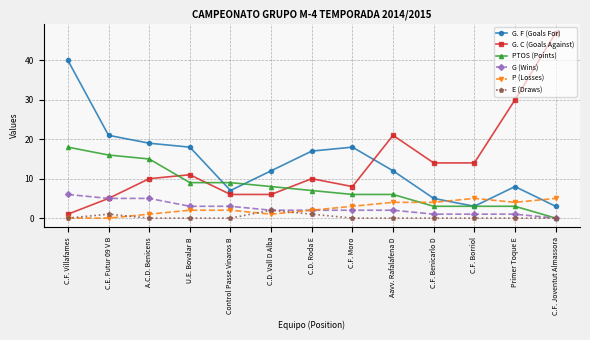

True or false: G. C (Goals Against) has more than 2 points higher than both neighbors.

True